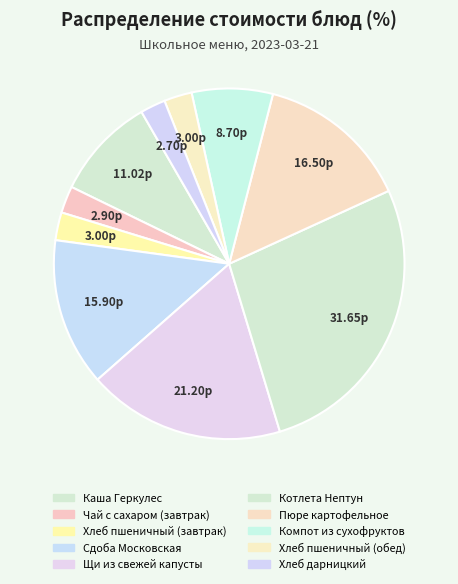

Does Хлеб дарницкий account for over 50% of the chart?

No